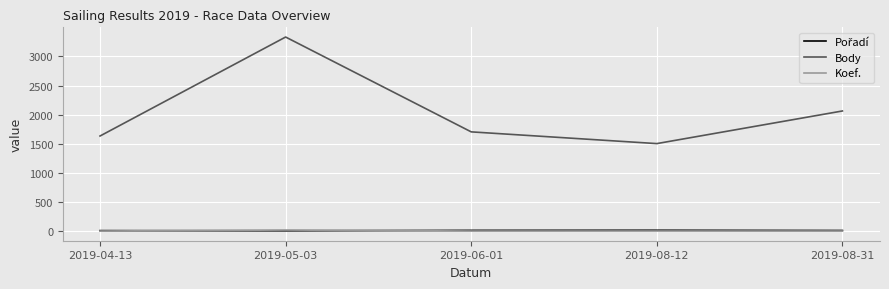

True or false: Koef. and Body intersect in this chart.

False